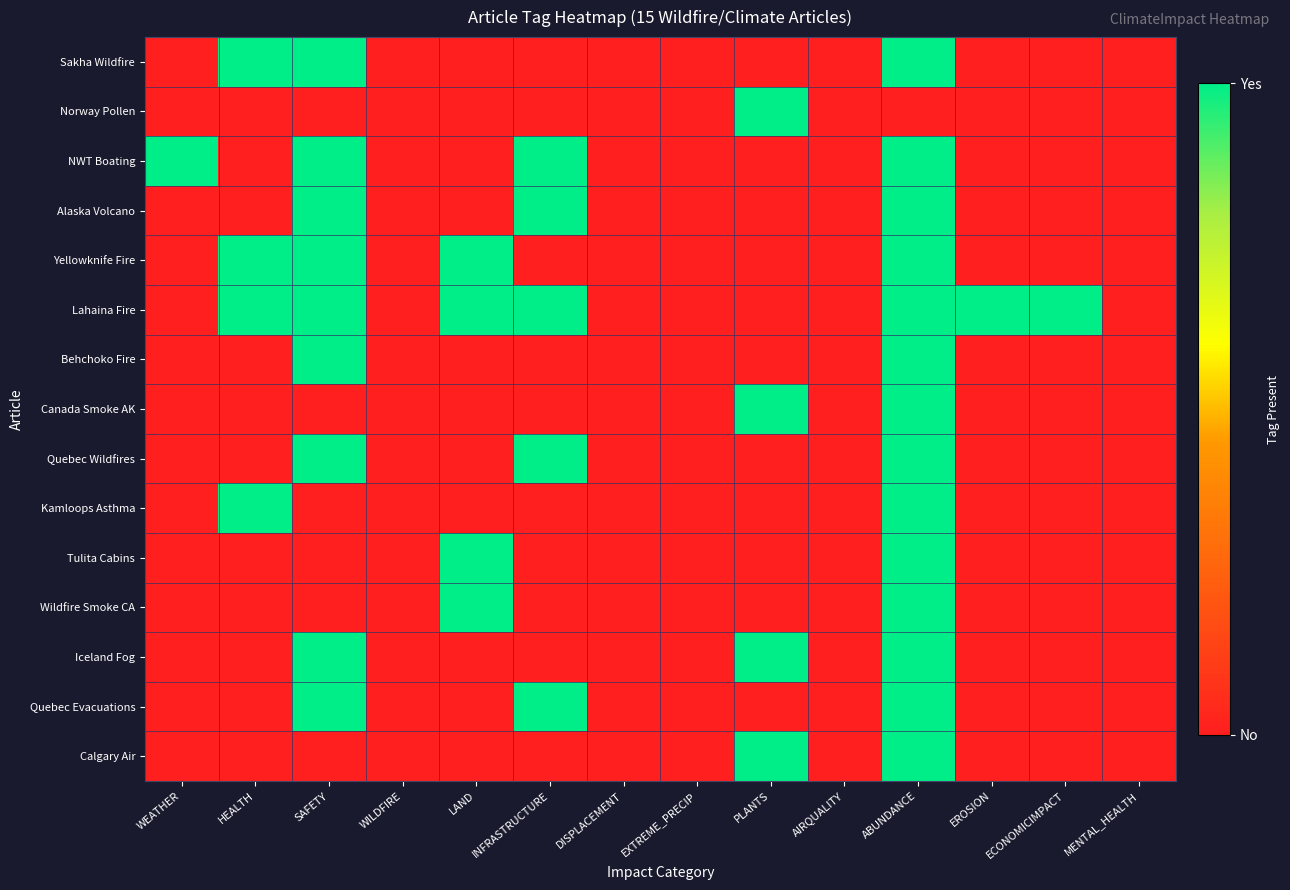

Reading left to right, what are all the values shown in this chart?

Sakha Wildfire: WEATHER=0	HEALTH=1	SAFETY=1	WILDFIRE=0	LAND=0	INFRASTRUCTURE=0	DISPLACEMENT=0	EXTREME_PRECIP=0	PLANTS=0	AIRQUALITY=0	ABUNDANCE=1	EROSION=0	ECONOMICIMPACT=0	MENTAL_HEALTH=0
Norway Pollen: WEATHER=0	HEALTH=0	SAFETY=0	WILDFIRE=0	LAND=0	INFRASTRUCTURE=0	DISPLACEMENT=0	EXTREME_PRECIP=0	PLANTS=1	AIRQUALITY=0	ABUNDANCE=0	EROSION=0	ECONOMICIMPACT=0	MENTAL_HEALTH=0
NWT Boating: WEATHER=1	HEALTH=0	SAFETY=1	WILDFIRE=0	LAND=0	INFRASTRUCTURE=1	DISPLACEMENT=0	EXTREME_PRECIP=0	PLANTS=0	AIRQUALITY=0	ABUNDANCE=1	EROSION=0	ECONOMICIMPACT=0	MENTAL_HEALTH=0
Alaska Volcano: WEATHER=0	HEALTH=0	SAFETY=1	WILDFIRE=0	LAND=0	INFRASTRUCTURE=1	DISPLACEMENT=0	EXTREME_PRECIP=0	PLANTS=0	AIRQUALITY=0	ABUNDANCE=1	EROSION=0	ECONOMICIMPACT=0	MENTAL_HEALTH=0
Yellowknife Fire: WEATHER=0	HEALTH=1	SAFETY=1	WILDFIRE=0	LAND=1	INFRASTRUCTURE=0	DISPLACEMENT=0	EXTREME_PRECIP=0	PLANTS=0	AIRQUALITY=0	ABUNDANCE=1	EROSION=0	ECONOMICIMPACT=0	MENTAL_HEALTH=0
Lahaina Fire: WEATHER=0	HEALTH=1	SAFETY=1	WILDFIRE=0	LAND=1	INFRASTRUCTURE=1	DISPLACEMENT=0	EXTREME_PRECIP=0	PLANTS=0	AIRQUALITY=0	ABUNDANCE=1	EROSION=1	ECONOMICIMPACT=1	MENTAL_HEALTH=0
Behchoko Fire: WEATHER=0	HEALTH=0	SAFETY=1	WILDFIRE=0	LAND=0	INFRASTRUCTURE=0	DISPLACEMENT=0	EXTREME_PRECIP=0	PLANTS=0	AIRQUALITY=0	ABUNDANCE=1	EROSION=0	ECONOMICIMPACT=0	MENTAL_HEALTH=0
Canada Smoke AK: WEATHER=0	HEALTH=0	SAFETY=0	WILDFIRE=0	LAND=0	INFRASTRUCTURE=0	DISPLACEMENT=0	EXTREME_PRECIP=0	PLANTS=1	AIRQUALITY=0	ABUNDANCE=1	EROSION=0	ECONOMICIMPACT=0	MENTAL_HEALTH=0
Quebec Wildfires: WEATHER=0	HEALTH=0	SAFETY=1	WILDFIRE=0	LAND=0	INFRASTRUCTURE=1	DISPLACEMENT=0	EXTREME_PRECIP=0	PLANTS=0	AIRQUALITY=0	ABUNDANCE=1	EROSION=0	ECONOMICIMPACT=0	MENTAL_HEALTH=0
Kamloops Asthma: WEATHER=0	HEALTH=1	SAFETY=0	WILDFIRE=0	LAND=0	INFRASTRUCTURE=0	DISPLACEMENT=0	EXTREME_PRECIP=0	PLANTS=0	AIRQUALITY=0	ABUNDANCE=1	EROSION=0	ECONOMICIMPACT=0	MENTAL_HEALTH=0
Tulita Cabins: WEATHER=0	HEALTH=0	SAFETY=0	WILDFIRE=0	LAND=1	INFRASTRUCTURE=0	DISPLACEMENT=0	EXTREME_PRECIP=0	PLANTS=0	AIRQUALITY=0	ABUNDANCE=1	EROSION=0	ECONOMICIMPACT=0	MENTAL_HEALTH=0
Wildfire Smoke CA: WEATHER=0	HEALTH=0	SAFETY=0	WILDFIRE=0	LAND=1	INFRASTRUCTURE=0	DISPLACEMENT=0	EXTREME_PRECIP=0	PLANTS=0	AIRQUALITY=0	ABUNDANCE=1	EROSION=0	ECONOMICIMPACT=0	MENTAL_HEALTH=0
Iceland Fog: WEATHER=0	HEALTH=0	SAFETY=1	WILDFIRE=0	LAND=0	INFRASTRUCTURE=0	DISPLACEMENT=0	EXTREME_PRECIP=0	PLANTS=1	AIRQUALITY=0	ABUNDANCE=1	EROSION=0	ECONOMICIMPACT=0	MENTAL_HEALTH=0
Quebec Evacuations: WEATHER=0	HEALTH=0	SAFETY=1	WILDFIRE=0	LAND=0	INFRASTRUCTURE=1	DISPLACEMENT=0	EXTREME_PRECIP=0	PLANTS=0	AIRQUALITY=0	ABUNDANCE=1	EROSION=0	ECONOMICIMPACT=0	MENTAL_HEALTH=0
Calgary Air: WEATHER=0	HEALTH=0	SAFETY=0	WILDFIRE=0	LAND=0	INFRASTRUCTURE=0	DISPLACEMENT=0	EXTREME_PRECIP=0	PLANTS=1	AIRQUALITY=0	ABUNDANCE=1	EROSION=0	ECONOMICIMPACT=0	MENTAL_HEALTH=0